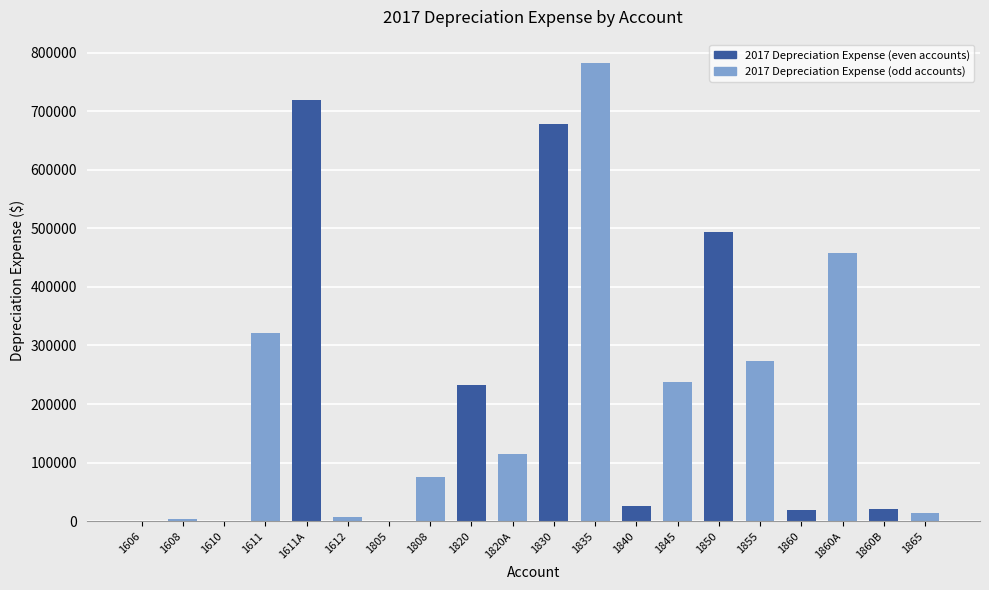

At which label does the data first exceed 114266?

1611